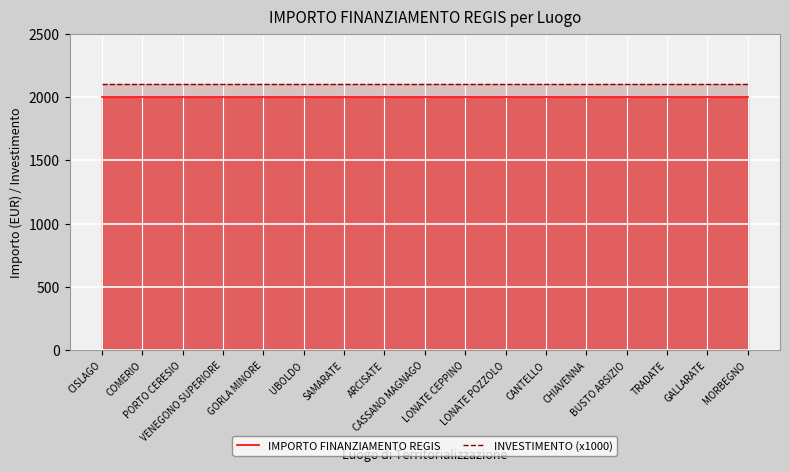

Read the IMPORTO FINANZIAMENTO REGIS value at UBOLDO.

2000